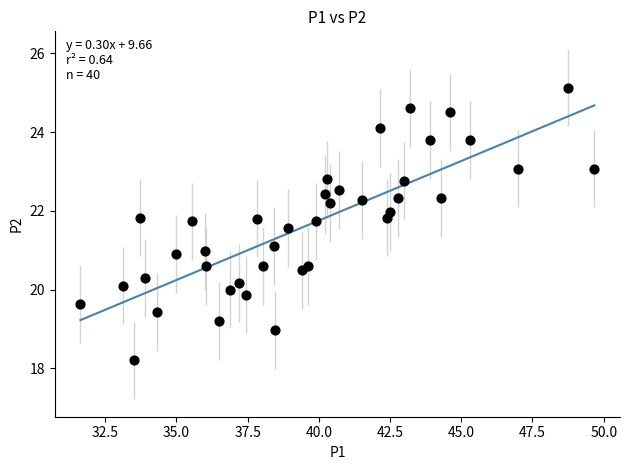

What is the range of Y values (max minus min)?

6.9